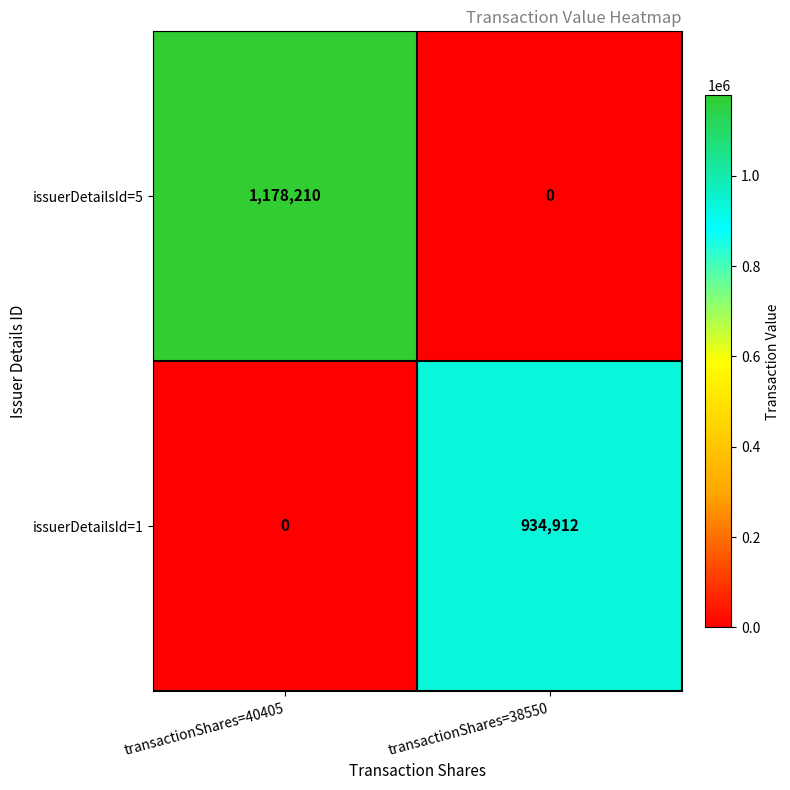

At which label is issuerDetailsId=1 closest to 467456?

transactionShares=40405